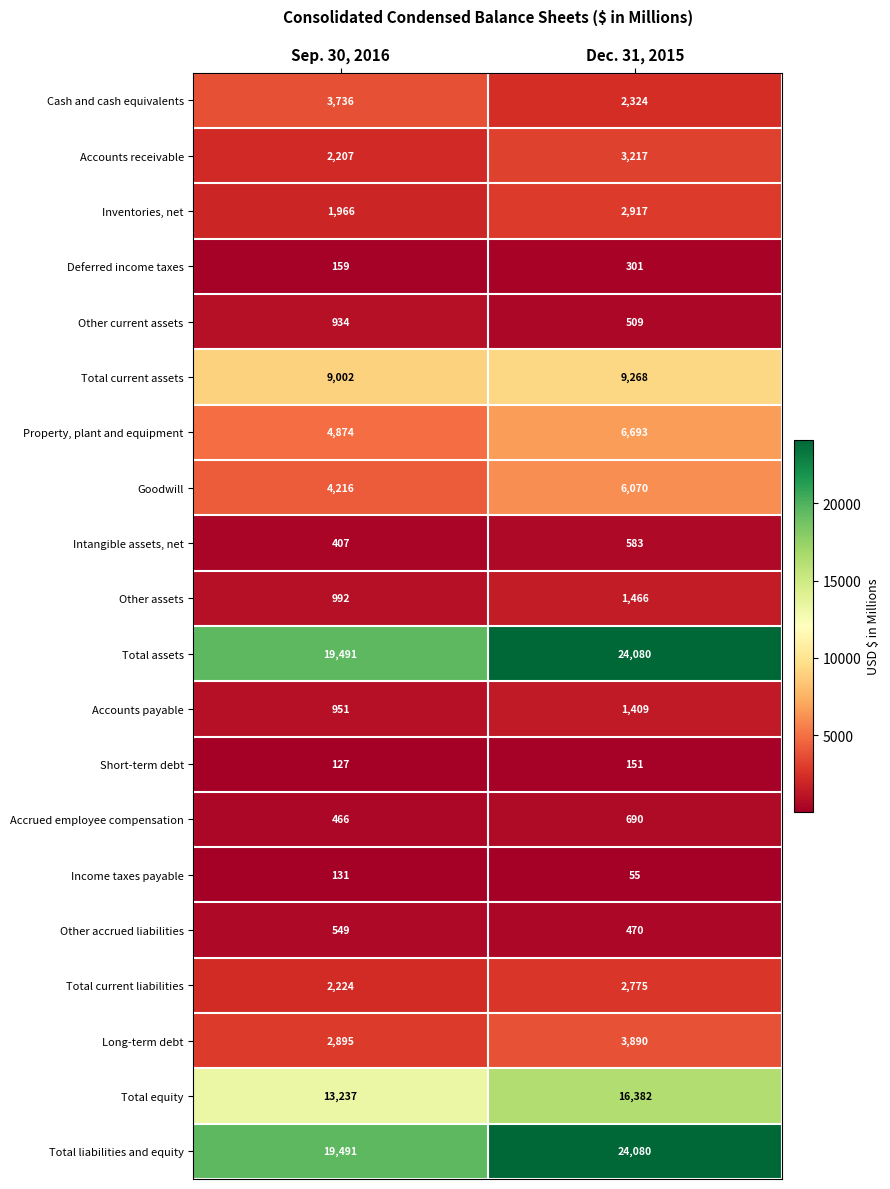

List the labels in order of Deferred income taxes value, smallest first.

Sep. 30, 2016, Dec. 31, 2015